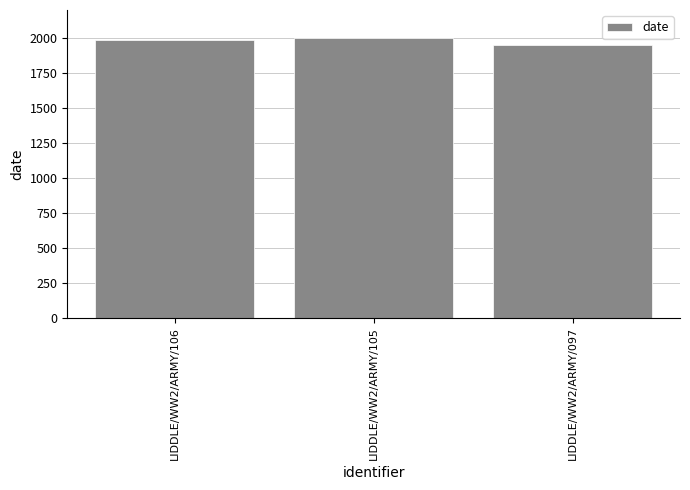

How many values are below 1979?

1